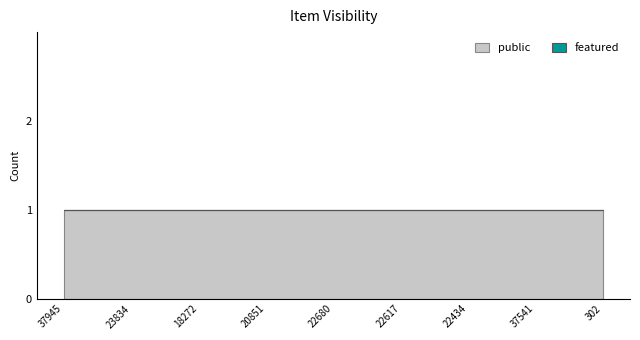

Reading right to left, transcribe all the data shown in this chart.

public: 1	1	1	1	1	1	1	1	1	1	1	1	1	1	1	1	1	1	1	1	1	1	1	1	1
featured: 0	0	0	0	0	0	0	0	0	0	0	0	0	0	0	0	0	0	0	0	0	0	0	0	0